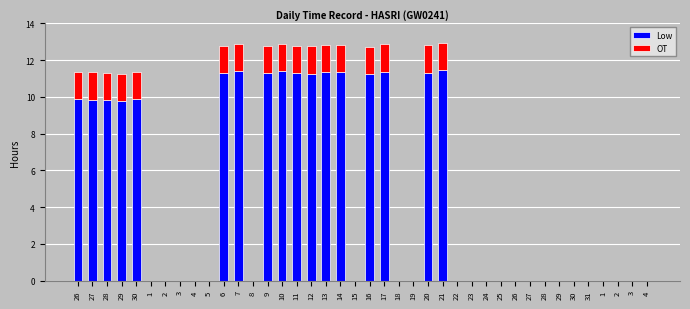

At how many categories does at least one series exceed 5?

17